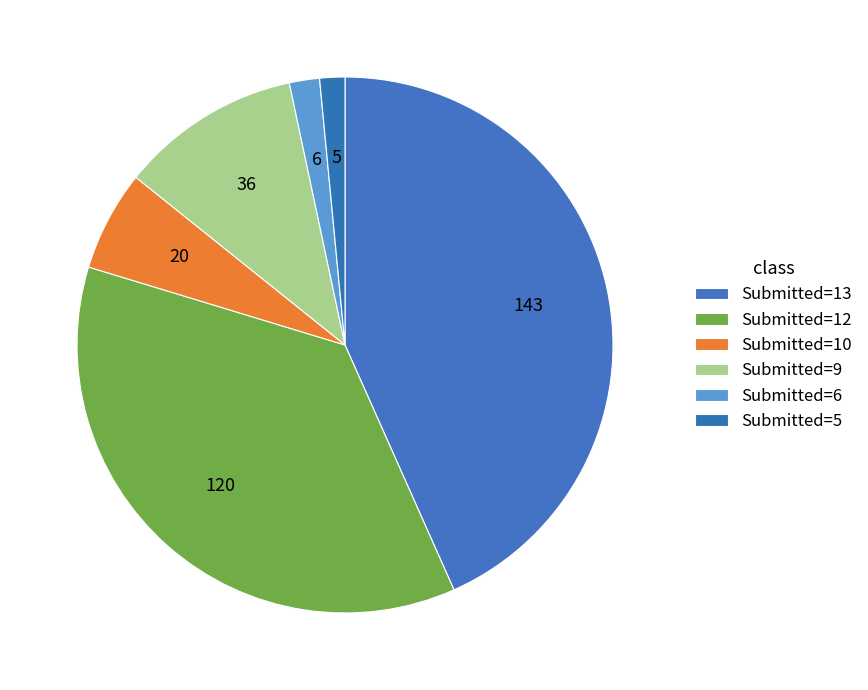

How many segments does this pie chart have?

6